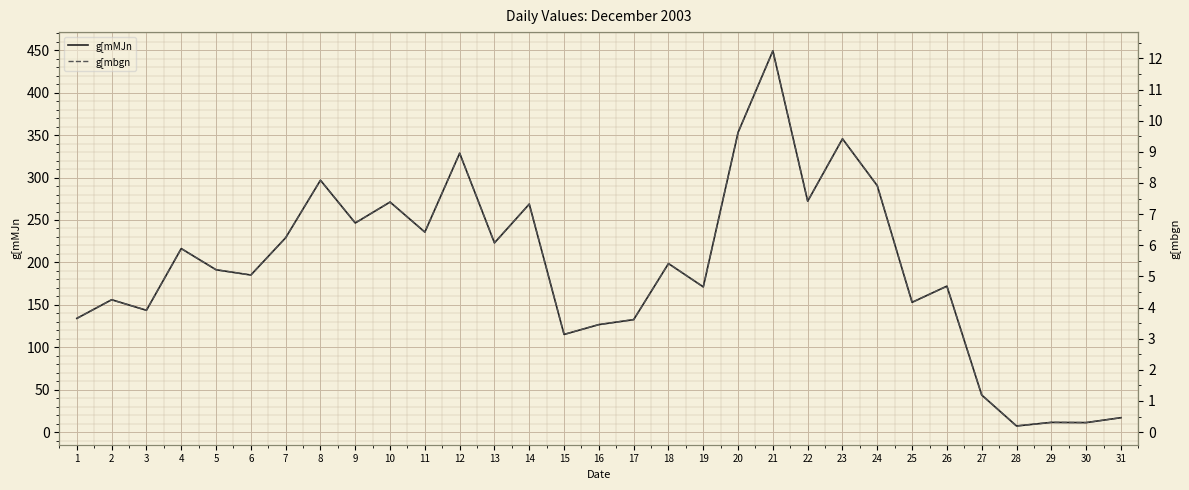

At 14, list the series in order from largest to smallest.

g[mMJn, g[mbgn